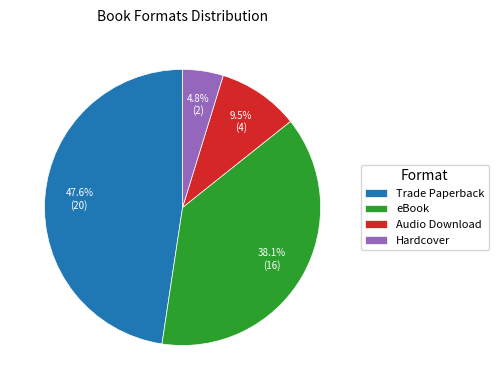

Rank the categories by value from highest to lowest.

Trade Paperback, eBook, Audio Download, Hardcover